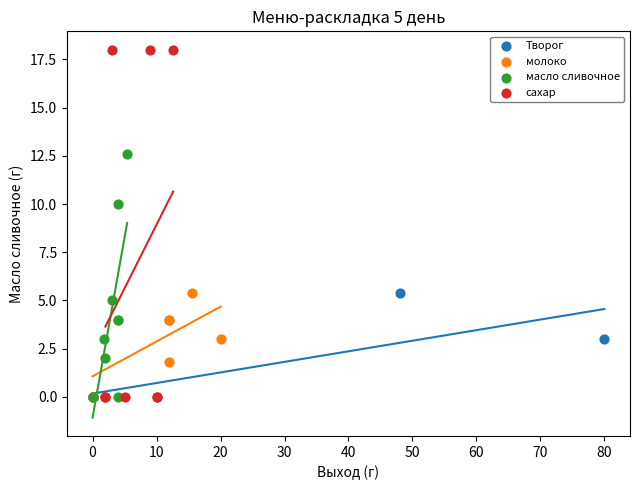

Which series has the largest Y range (max minus min)?

сахар